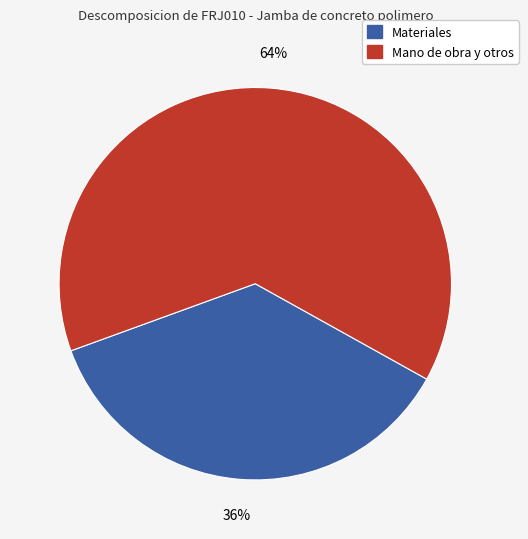

Is there any slice that represents more than half of the pie?

Yes